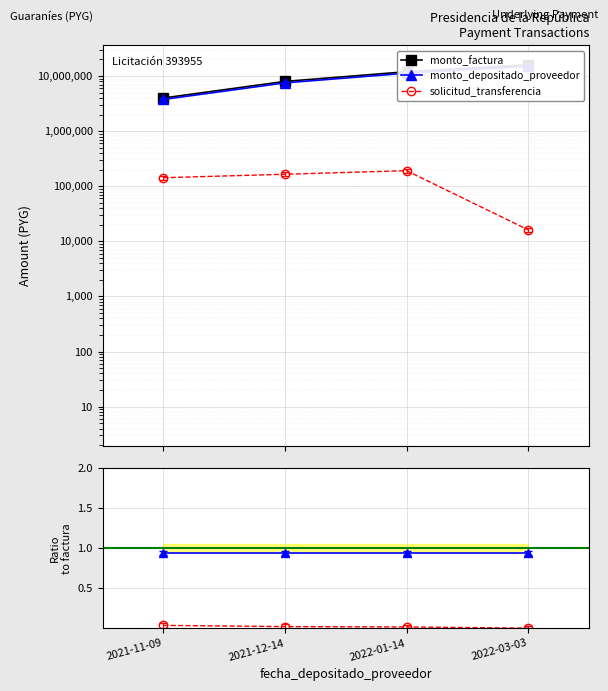

The monto_factura series shows 7482162.7 at 2022-03-03. True or false?

False